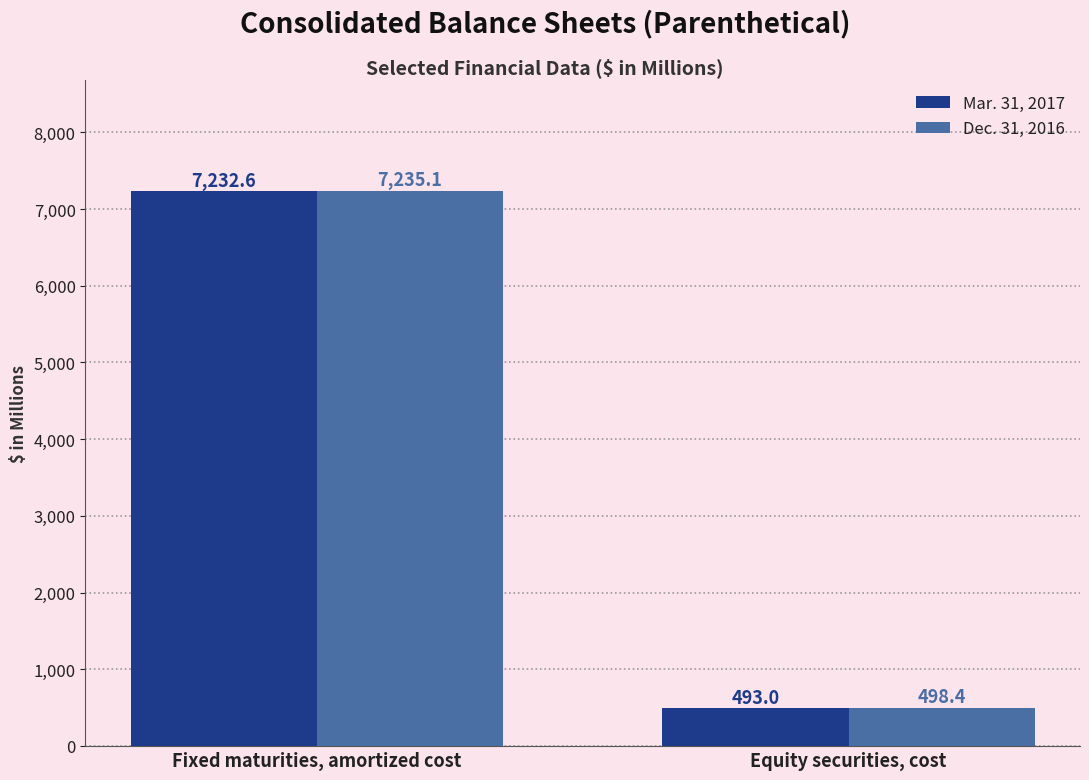

At Equity securities, cost, list the series in order from largest to smallest.

Dec. 31, 2016, Mar. 31, 2017